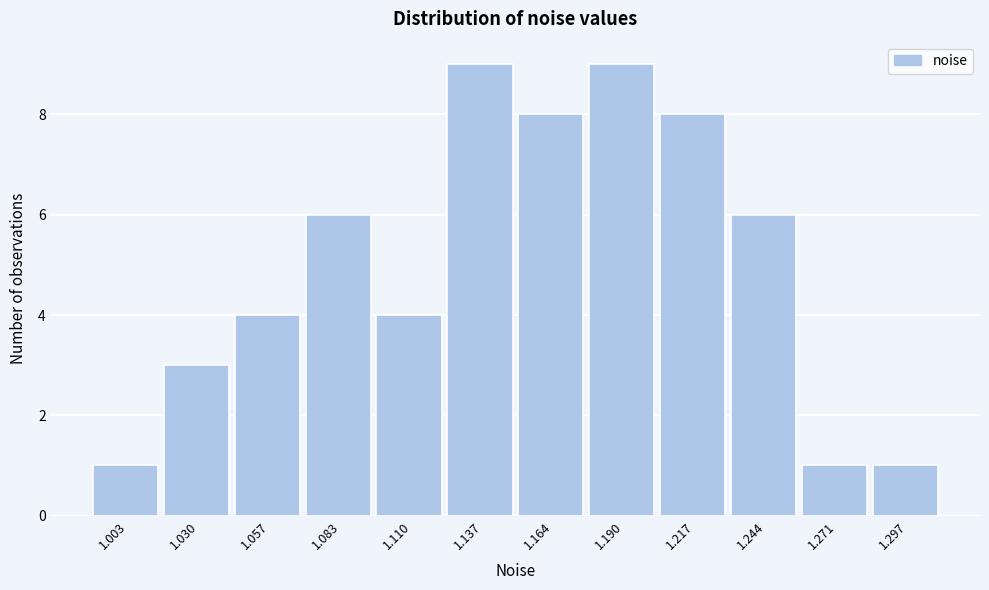

Reading left to right, what are all the values shown in this chart?

1.003=1	1.030=3	1.057=4	1.083=6	1.110=4	1.137=9	1.164=8	1.190=9	1.217=8	1.244=6	1.271=1	1.297=1